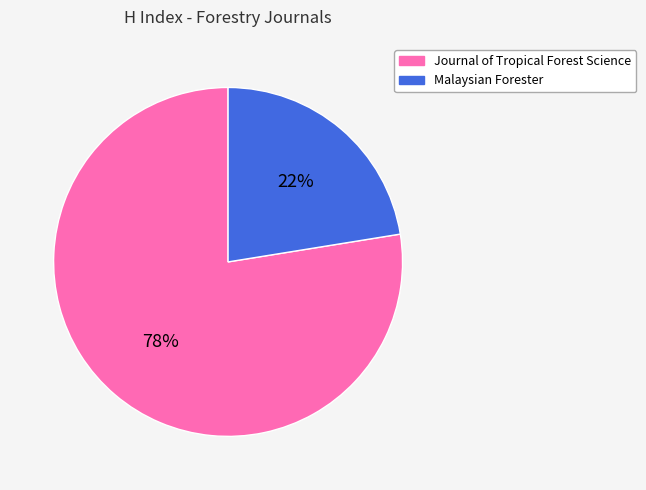

The Malaysian Forester slice represents 22% of the pie. True or false?

True